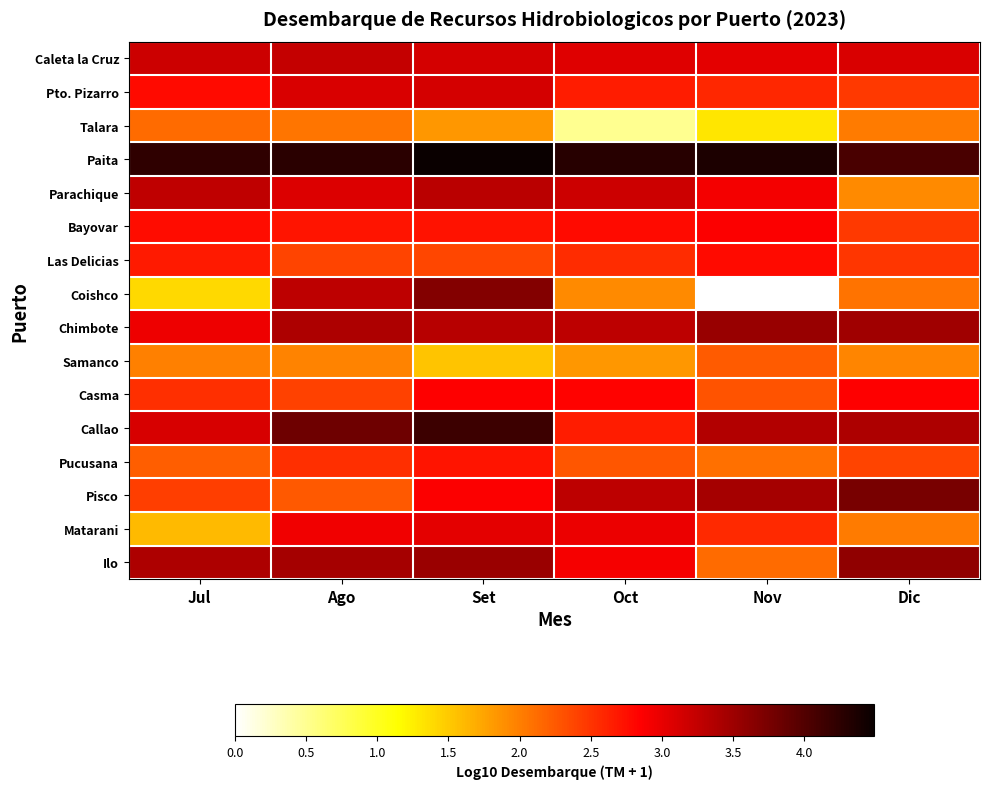

Reading left to right, transcribe all the data shown in this chart.

Caleta la Cruz: Jul=3.2	Ago=3.2	Set=3.1	Oct=3.1	Nov=3.0	Dic=3.1
Pto. Pizarro: Jul=2.8	Ago=3.1	Set=3.1	Oct=2.7	Nov=2.6	Dic=2.5
Talara: Jul=2.1	Ago=2.1	Set=1.8	Oct=0.5	Nov=1.3	Dic=2.0
Paita: Jul=4.2	Ago=4.3	Set=4.5	Oct=4.3	Nov=4.4	Dic=4.1
Parachique: Jul=3.3	Ago=3.1	Set=3.3	Oct=3.2	Nov=2.9	Dic=1.9
Bayovar: Jul=2.8	Ago=2.7	Set=2.7	Oct=2.8	Nov=2.9	Dic=2.5
Las Delicias: Jul=2.7	Ago=2.4	Set=2.4	Oct=2.6	Nov=2.8	Dic=2.5
Coishco: Jul=1.4	Ago=3.3	Set=3.7	Oct=1.9	Nov=0.0	Dic=2.1
Chimbote: Jul=3.0	Ago=3.4	Set=3.3	Oct=3.3	Nov=3.5	Dic=3.5
Samanco: Jul=2.0	Ago=2.0	Set=1.5	Oct=1.8	Nov=2.2	Dic=2.0
Casma: Jul=2.5	Ago=2.4	Set=2.8	Oct=2.8	Nov=2.3	Dic=2.8
Callao: Jul=3.1	Ago=3.8	Set=4.1	Oct=2.6	Nov=3.4	Dic=3.4
Pucusana: Jul=2.2	Ago=2.5	Set=2.7	Oct=2.3	Nov=2.1	Dic=2.4
Pisco: Jul=2.4	Ago=2.3	Set=2.9	Oct=3.3	Nov=3.4	Dic=3.7
Matarani: Jul=1.6	Ago=2.9	Set=3.0	Oct=3.0	Nov=2.6	Dic=2.0
Ilo: Jul=3.4	Ago=3.4	Set=3.5	Oct=2.9	Nov=2.1	Dic=3.6